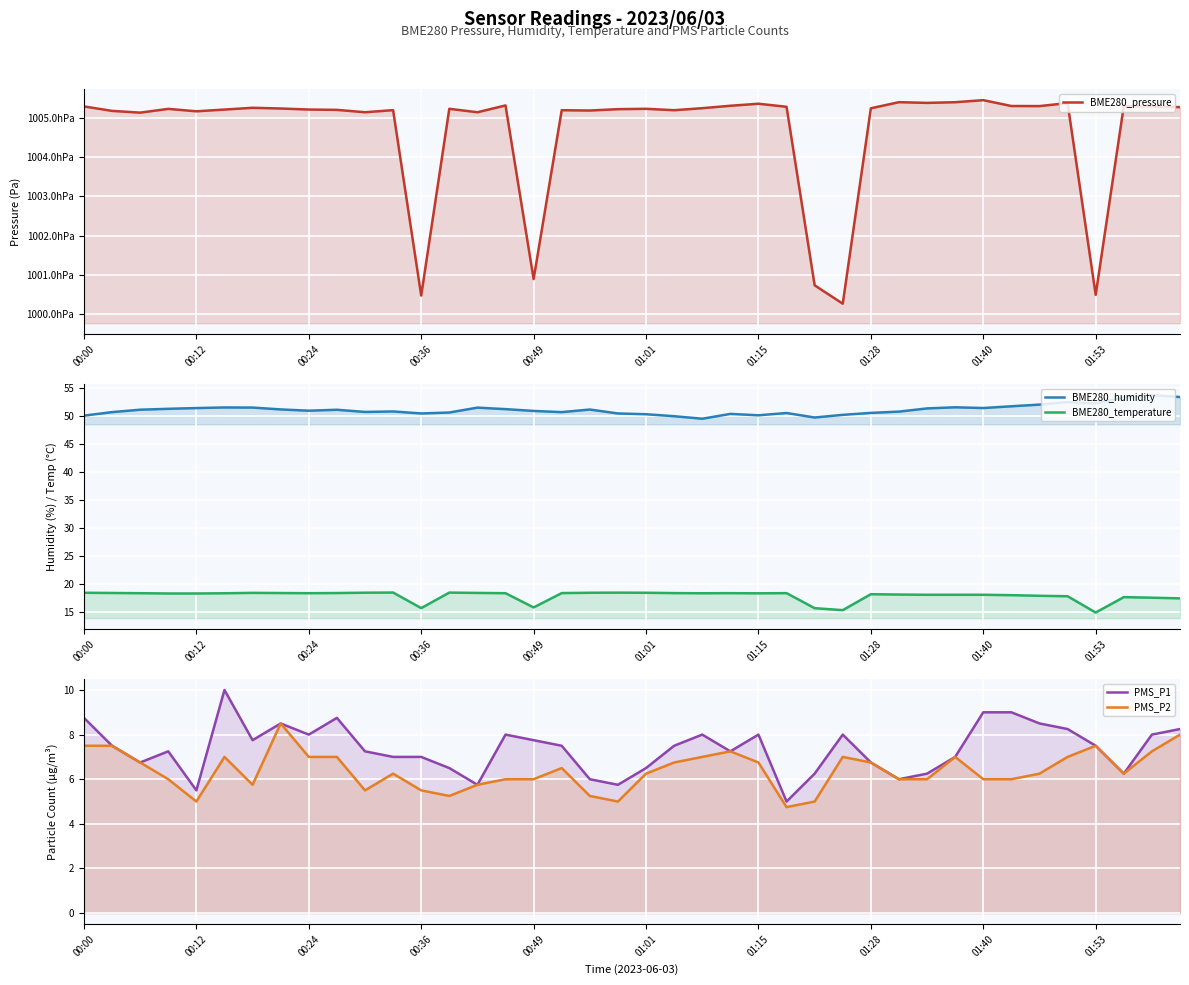

True or false: BME280_humidity has a value of 50.8 at 29.

True